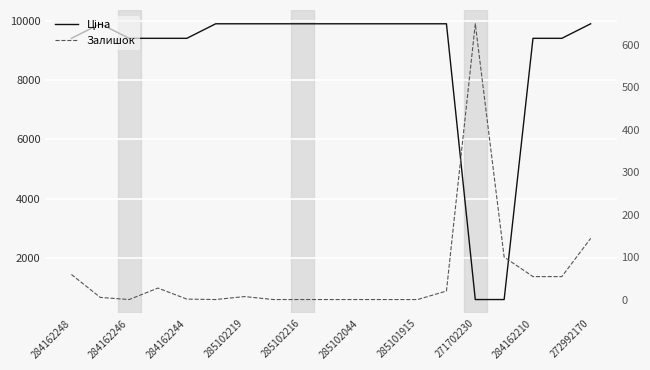

True or false: Залишок and Ціна intersect in this chart.

True